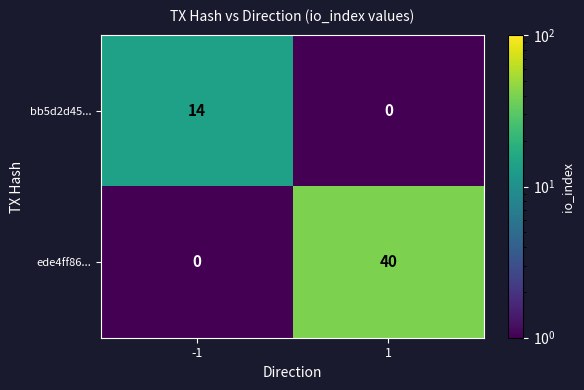

Reading left to right, transcribe all the data shown in this chart.

bb5d2d45...: 14	0
ede4ff86...: 0	40